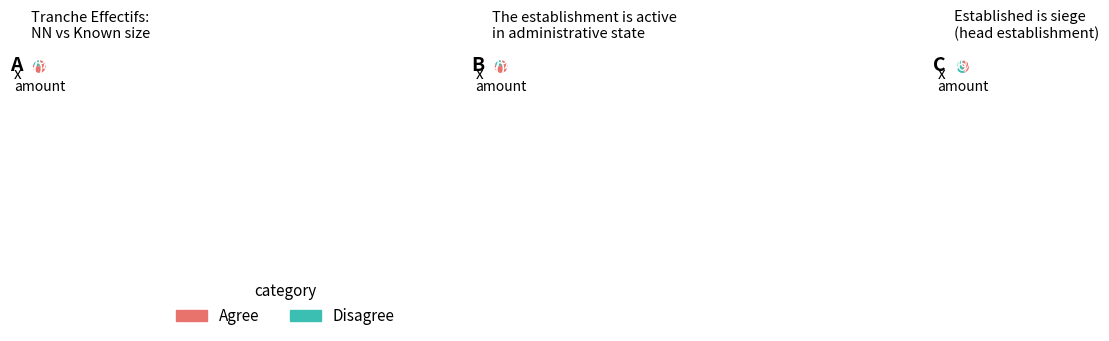

What is the change in value from NN to 01?

-175